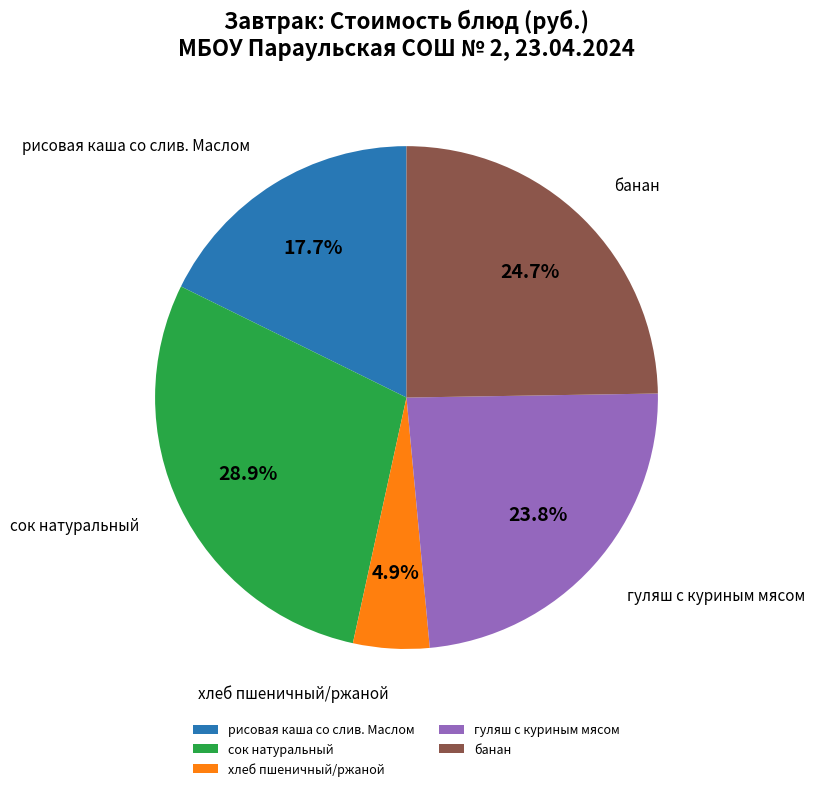

Rank the categories by value from highest to lowest.

сок натуральный, банан, гуляш с куриным мясом, рисовая каша со слив. Маслом, хлеб пшеничный/ржаной